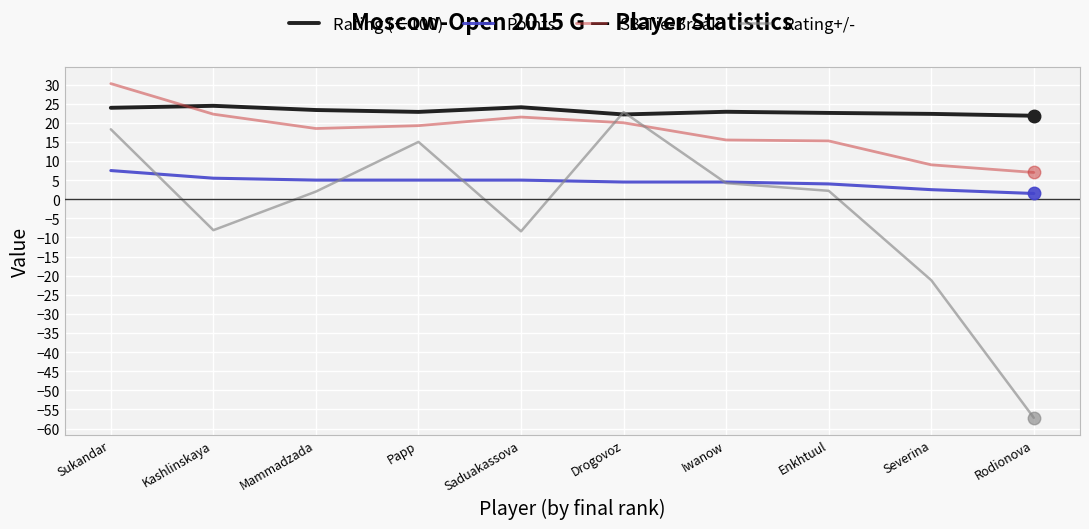

What position from the right is Kashlinskaya?

9